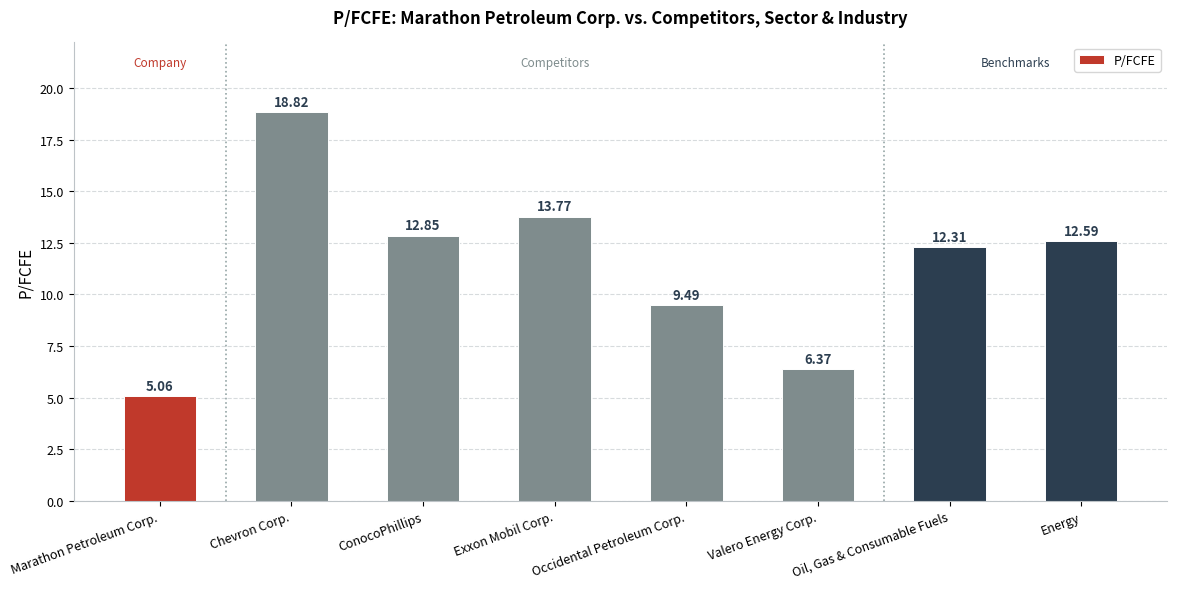

Is it true that the value at ConocoPhillips is 3.6?

False